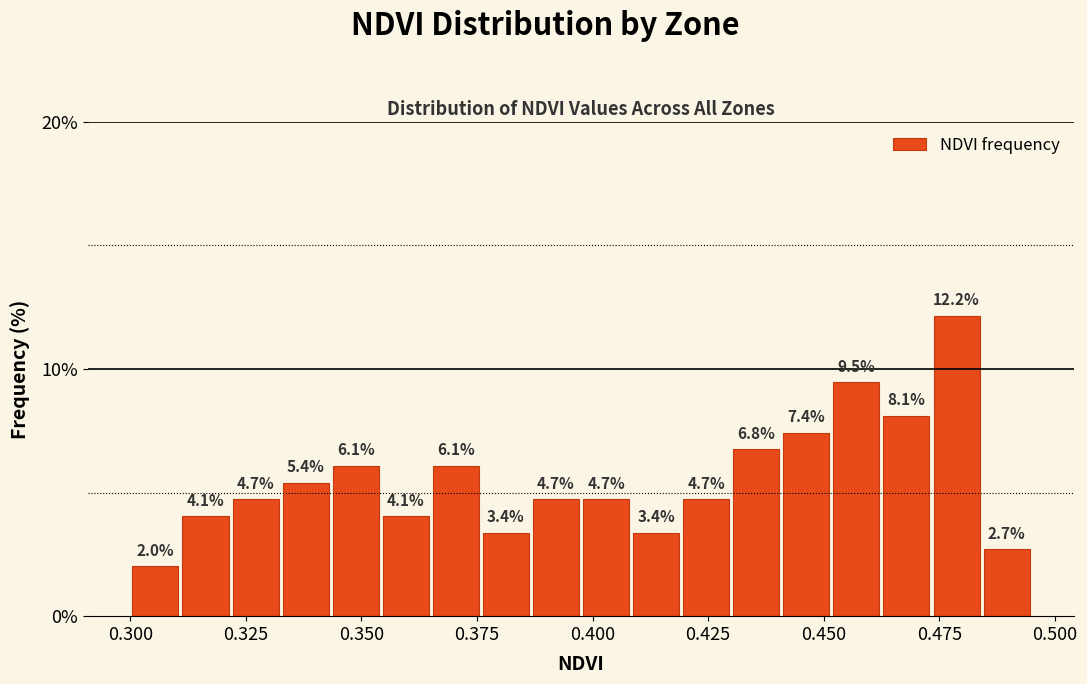

Around what value on the x-axis is the tallest bar? Give the approximate position of its centre, as read against the axis.

0.480